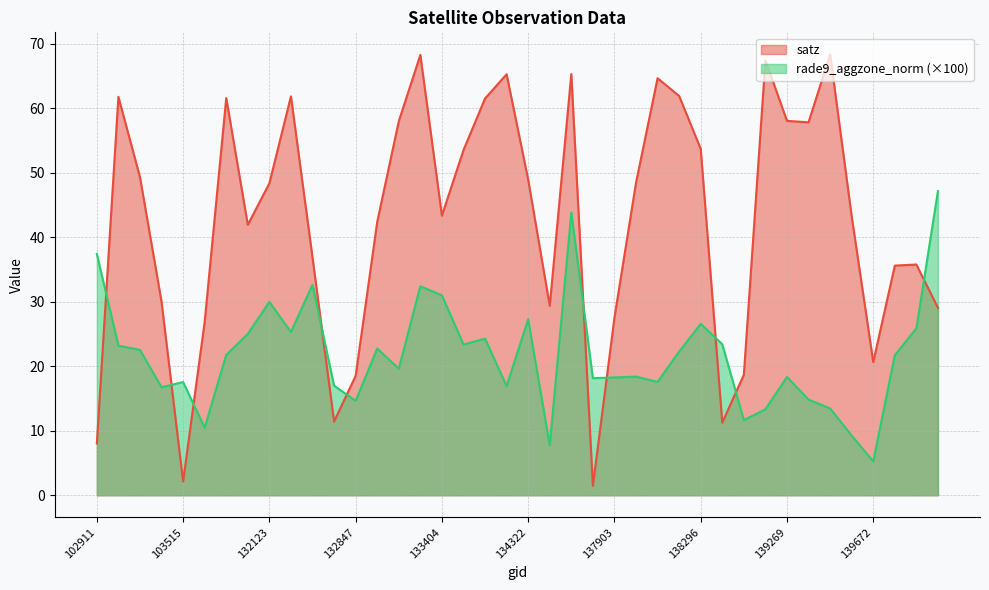

Is the value of rade9_aggzone_norm at 132669 greater than the value of satz at 132488?

No